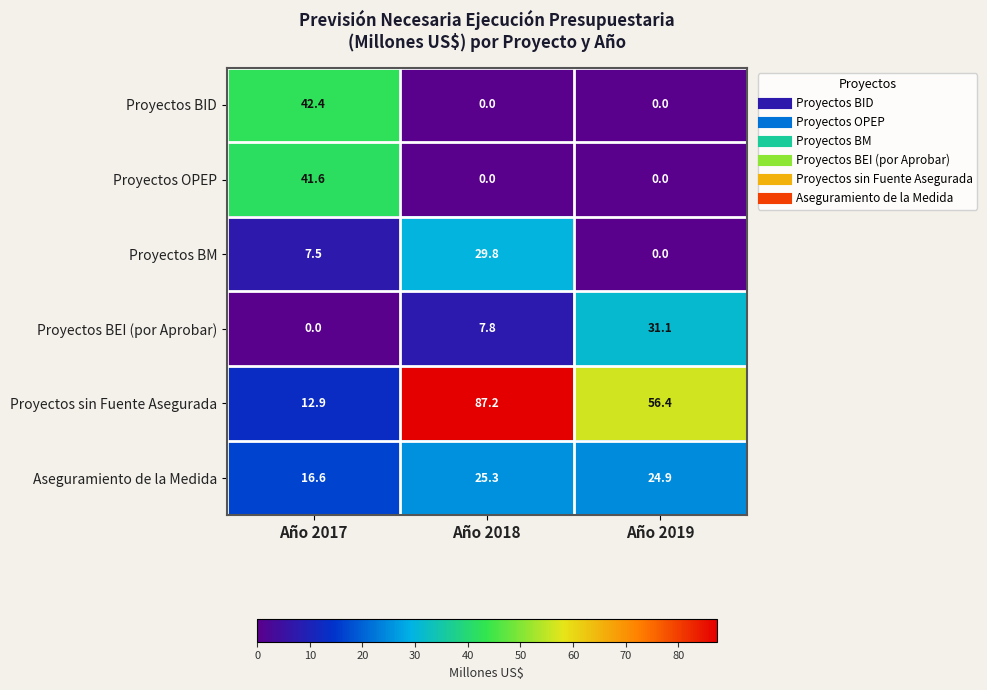

The value of Proyectos sin Fuente Asegurada at Año 2019 is 83.1. True or false?

False